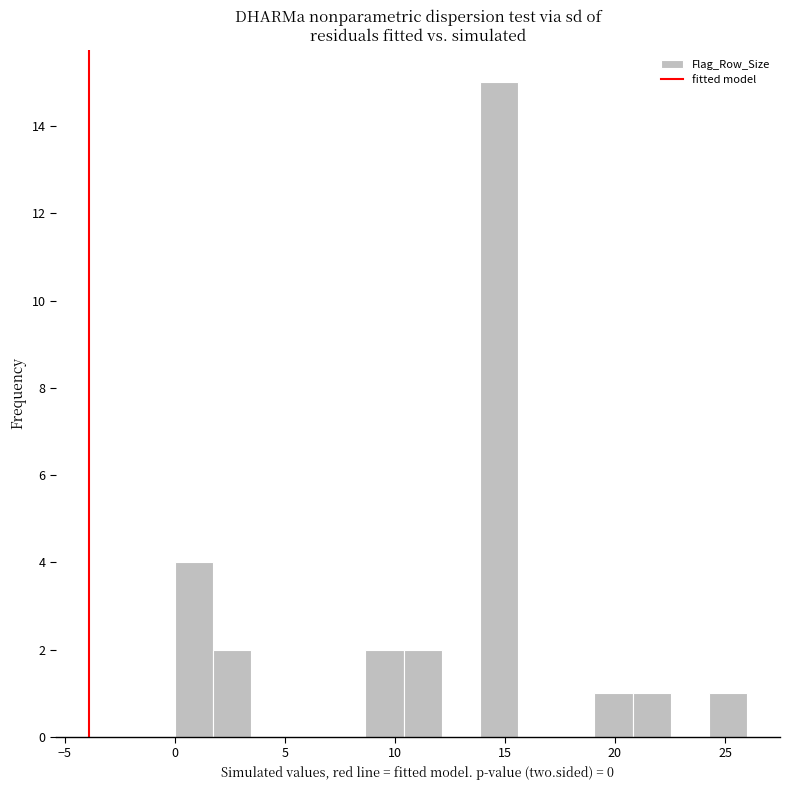

Around what value on the x-axis is the tallest bar? Give the approximate position of its centre, as read against the axis.

14.5